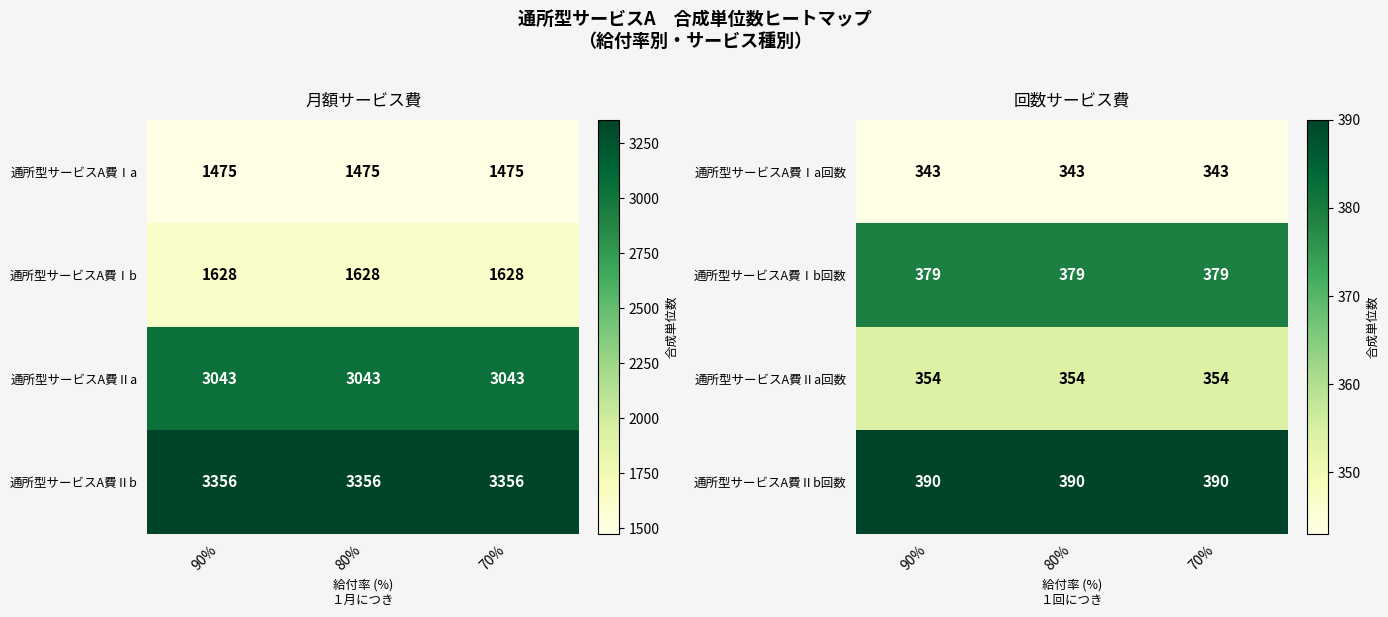

What value does the 通所型サービスA費Ⅱa回数 series have at 70%?

354